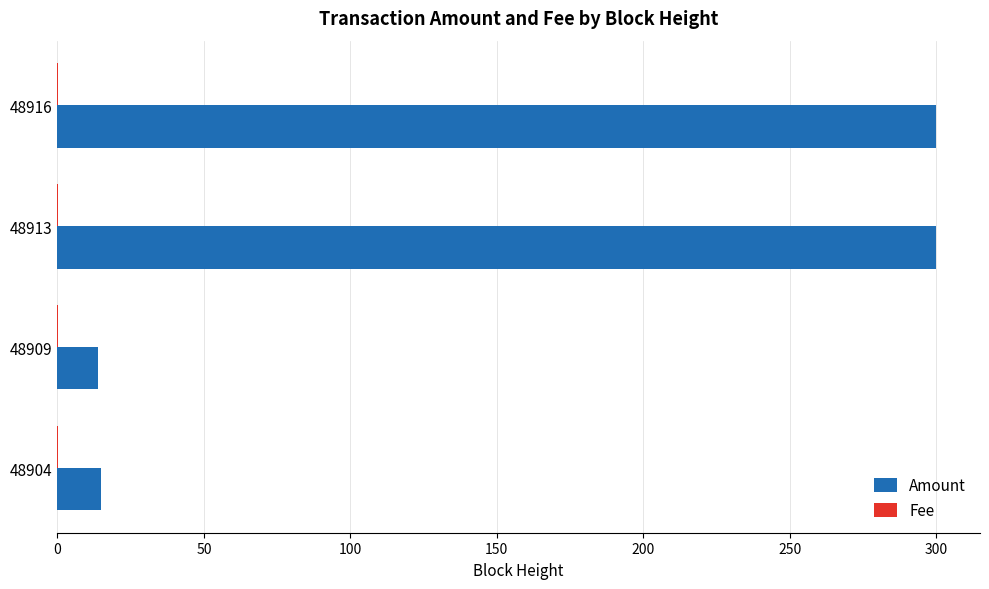

At which label is Amount closest to 156?

48904